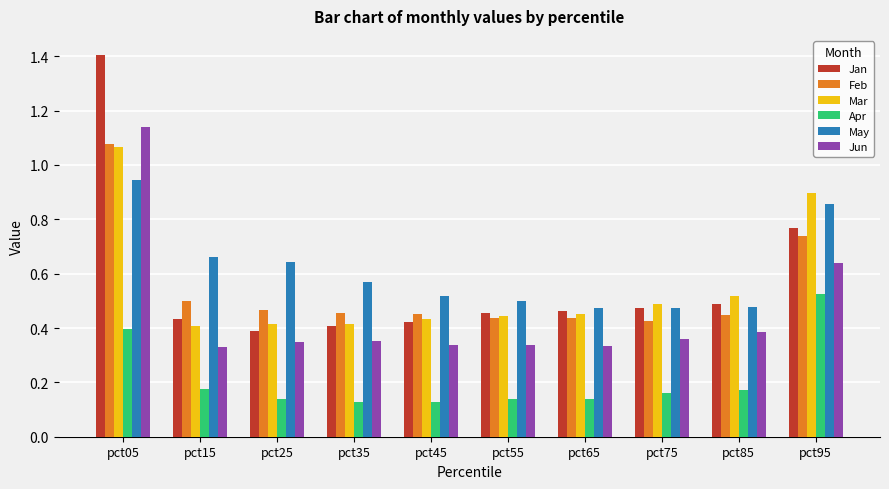

Which category has the highest value in the Apr series?

pct95